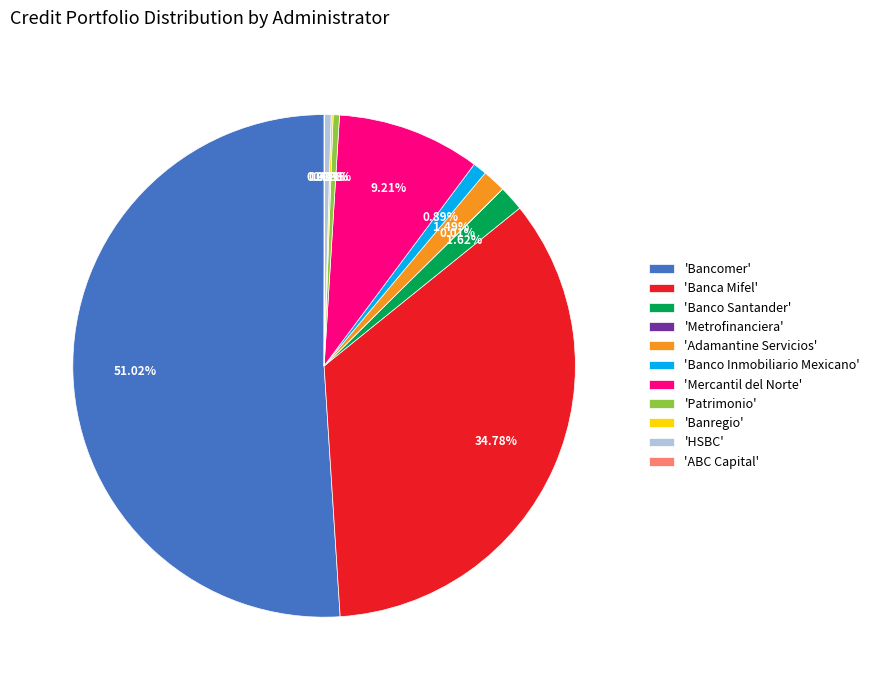

Is the sum of 'Mercantil del Norte' and 'Banco Santander' greater than half?

No